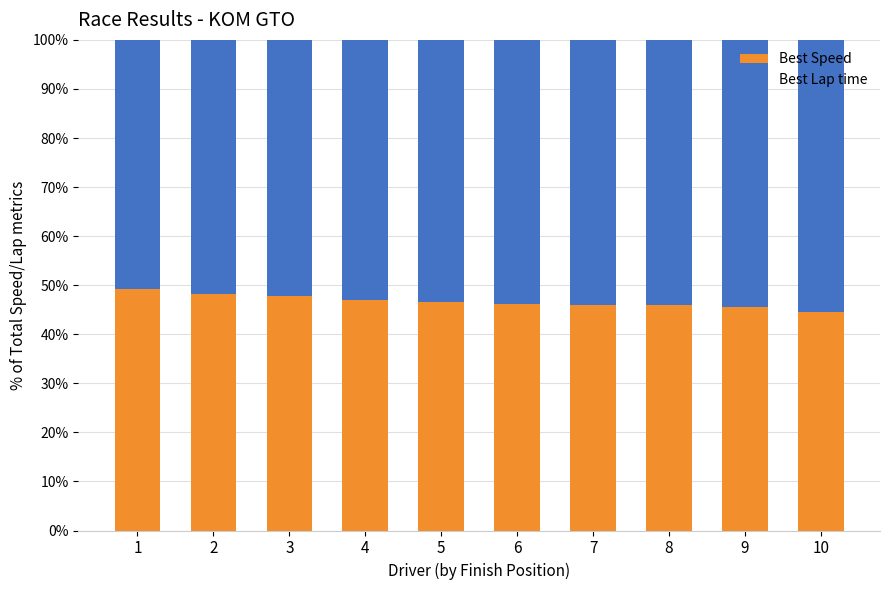

What is the total value across all series at 3?

100.0